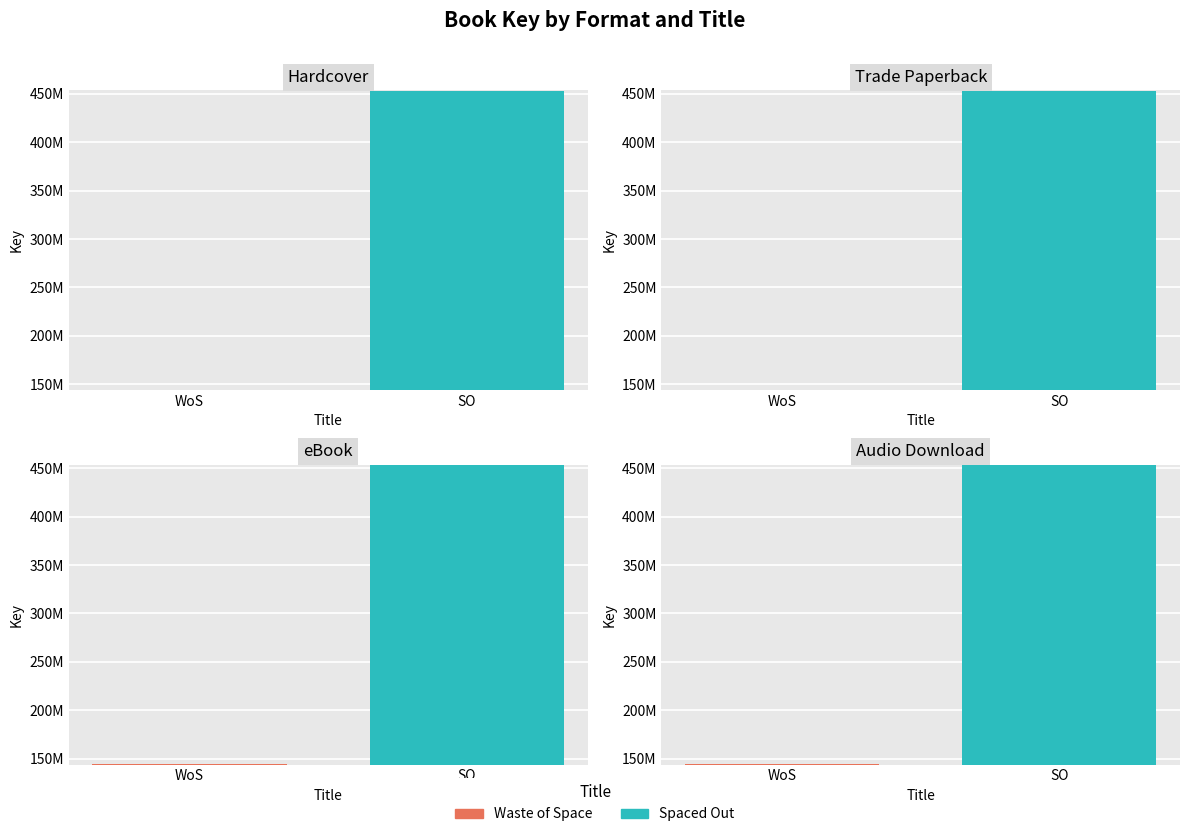

Reading left to right, transcribe all the data shown in this chart.

Waste of Space: Hardcover=144273168	Trade Paperback=144273168	eBook=144273168	Audio Download=144273168
Spaced Out: Hardcover=453008035	Trade Paperback=453008035	eBook=453008035	Audio Download=453008035